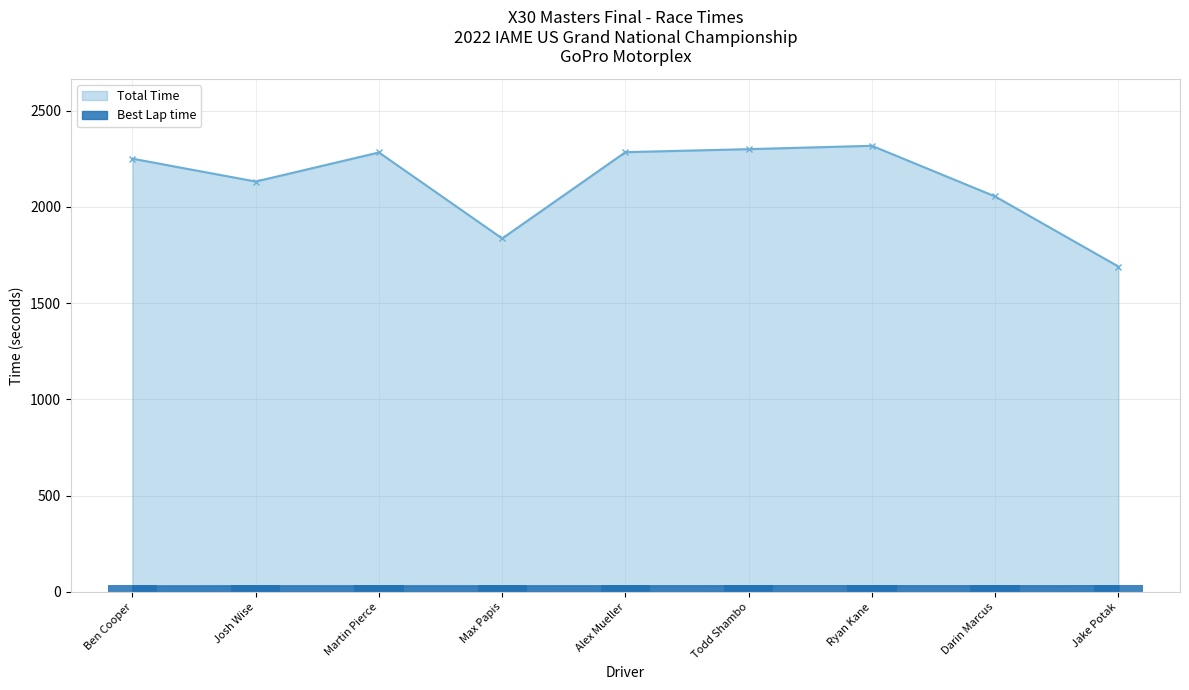

Rank the series at Max Papis from highest to lowest value.

Total Time, Best Lap time